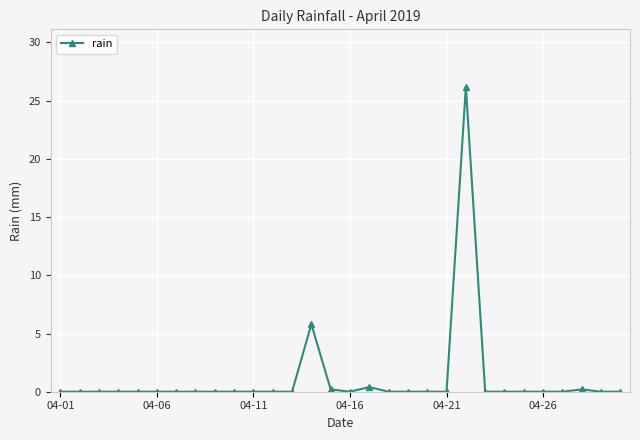

What is the sum of all values?

32.8